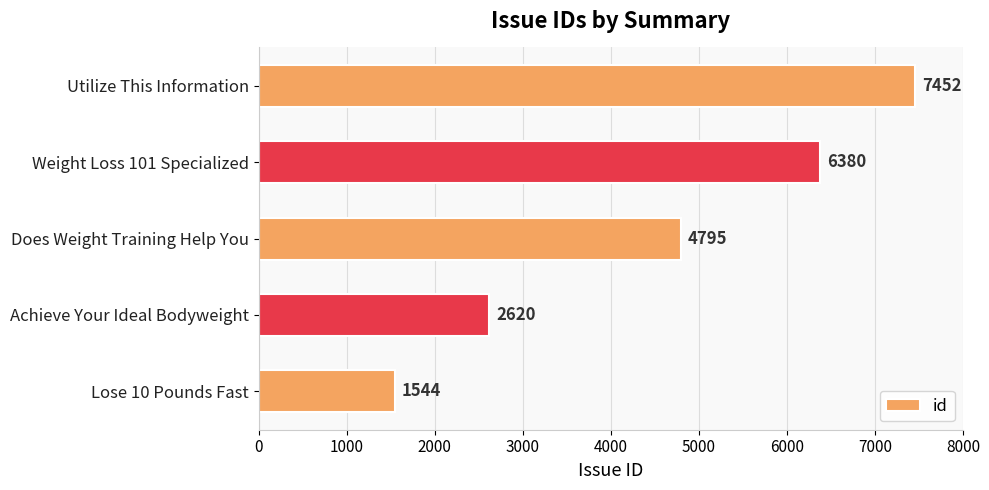

At which label is the value closest to 4498?

Does Weight Training Help You